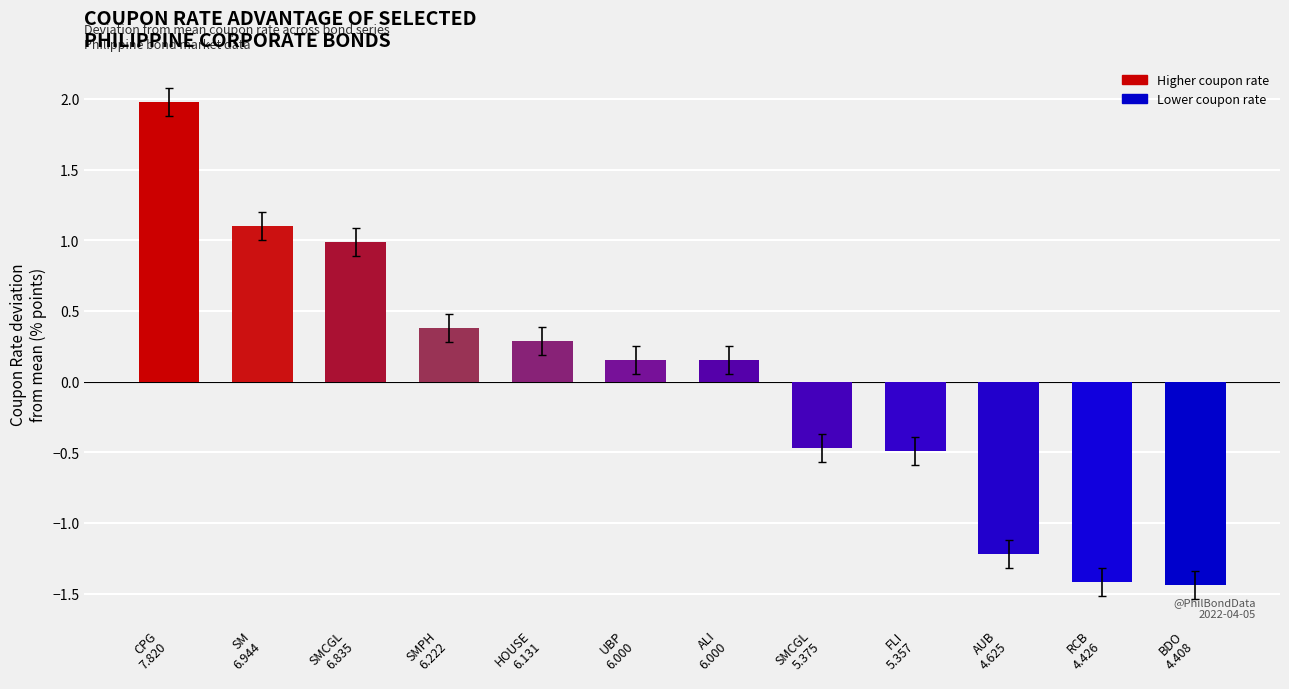

What is the difference between the maximum and minimum values?

3.4